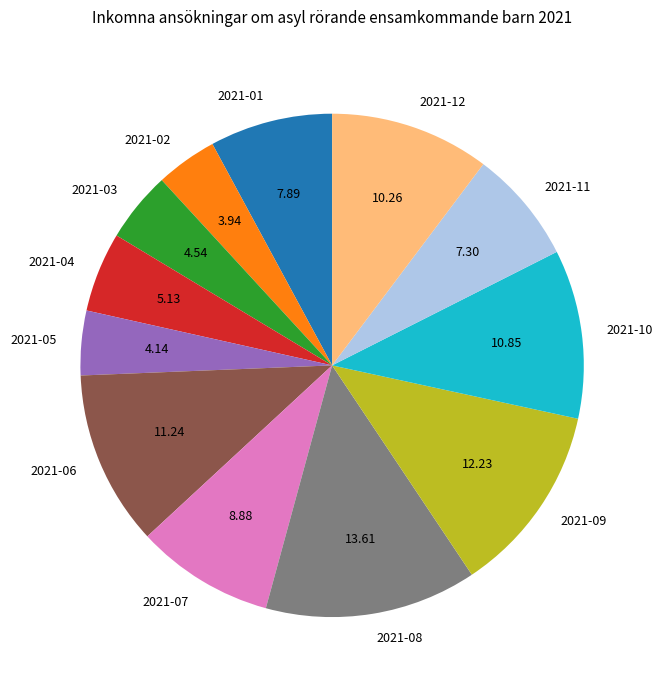

Combined, do 2021-04 and 2021-10 account for over 50%?

No